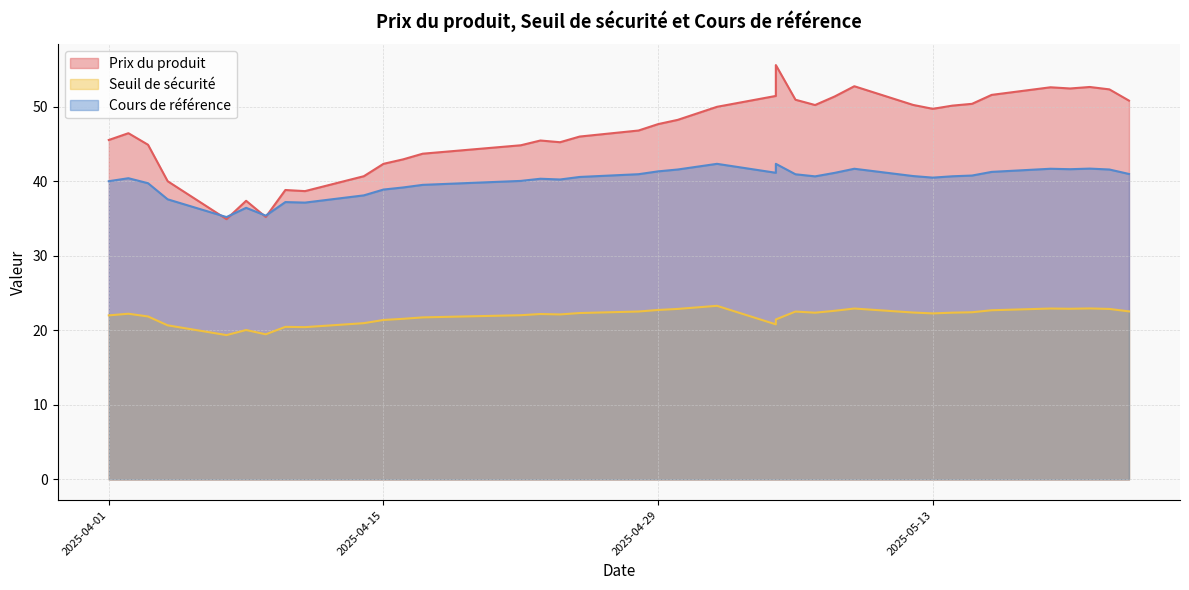

Between 4 and 27, which series saw the biggest shift?

Prix du produit